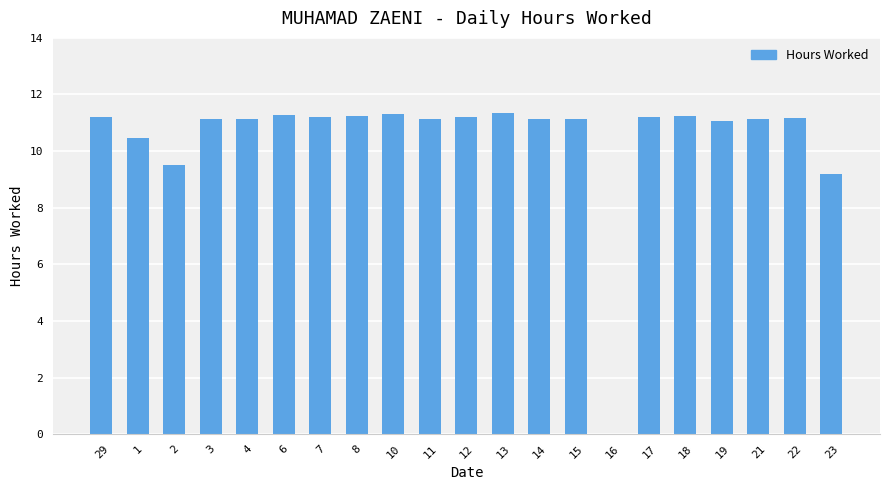

Approximately how many times larger is the value at 14 compared to 15?

1.0